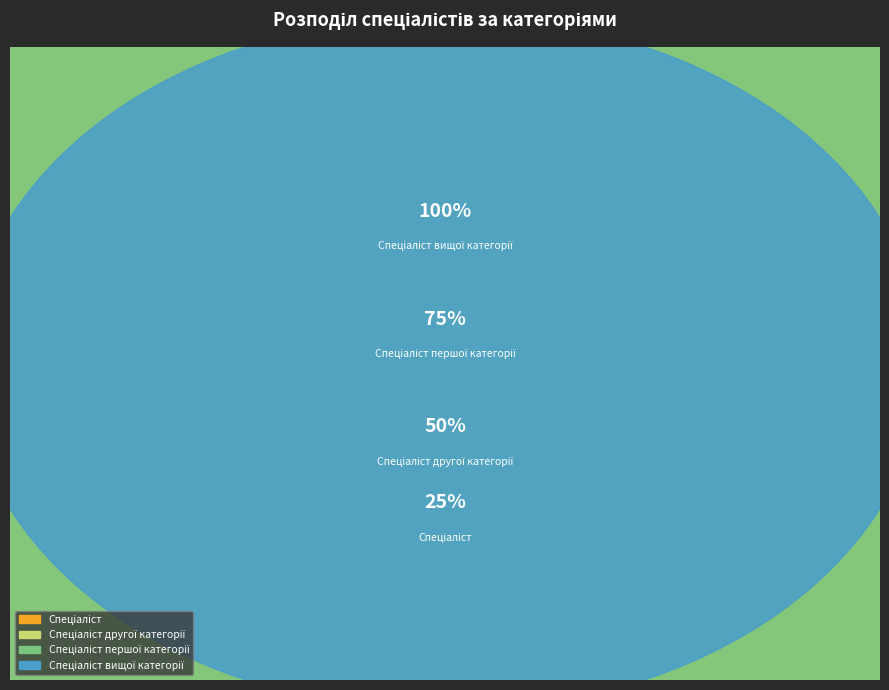

Is the sum of Спеціаліст другої категорії and Спеціаліст першої категорії greater than half?

No